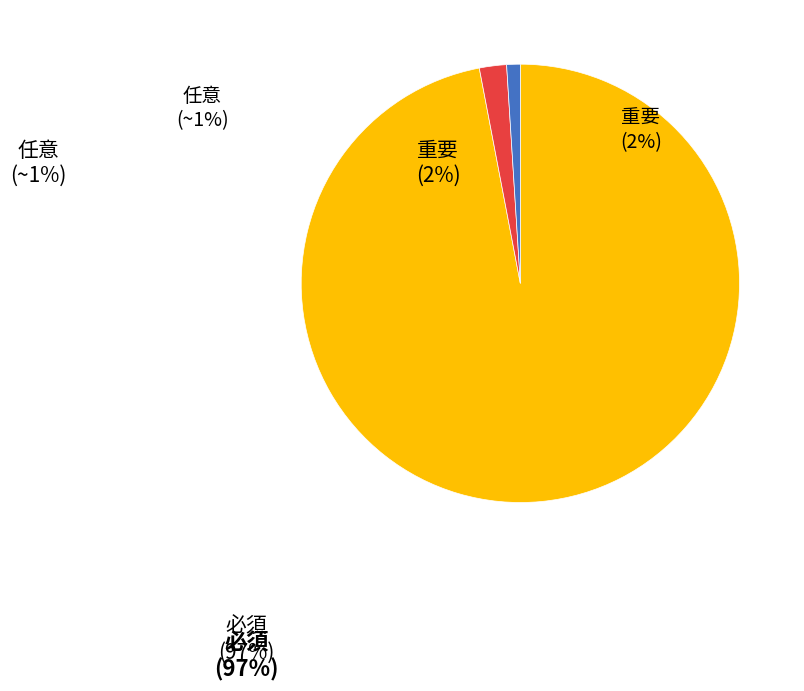

Does any single category account for the majority?

Yes